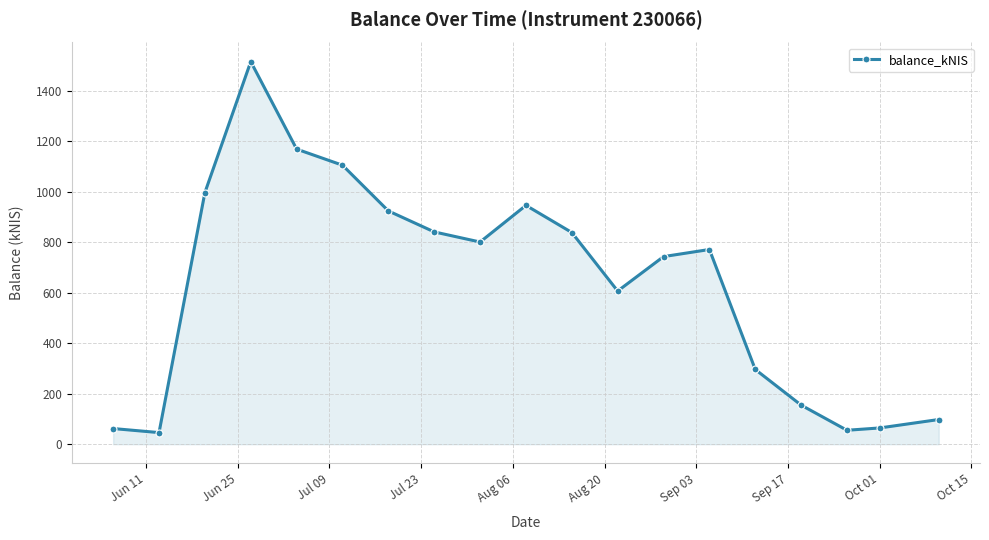

What is the value of the 8th point from the left?

840.4